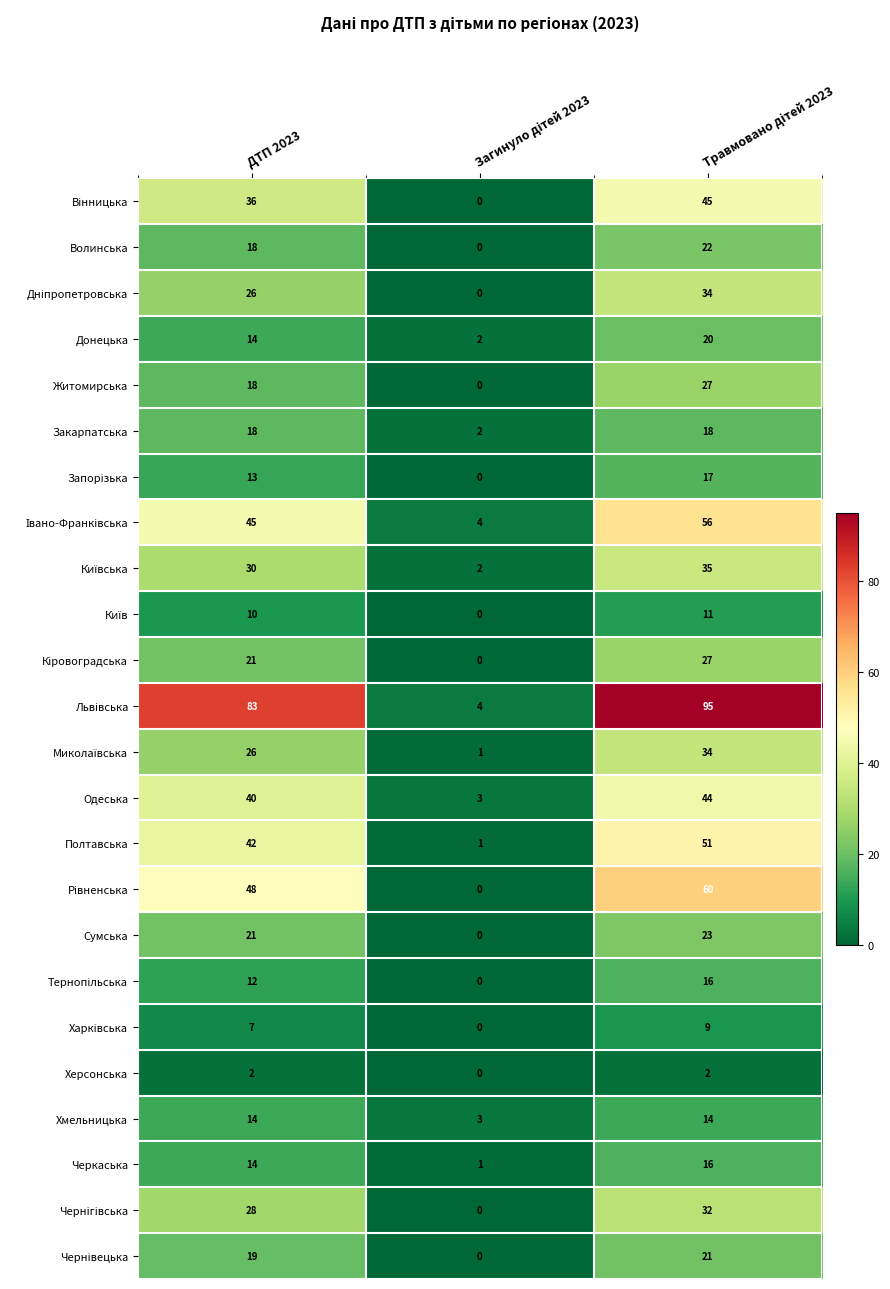

What is the spread (max minus min) of values at ДТП 2023?

81